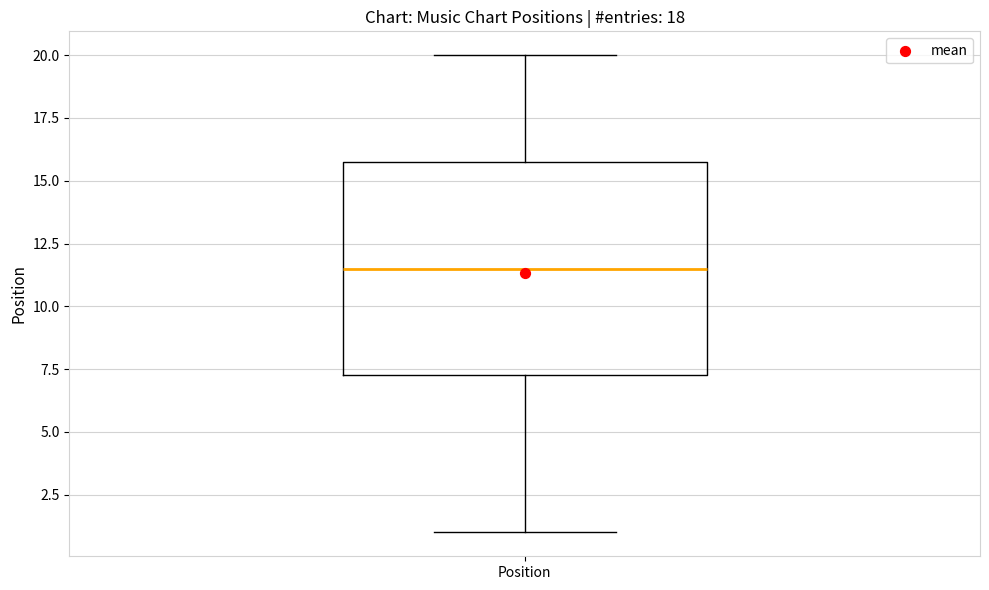

Transcribe this box plot: give where the median line is, the range the box spans, and where the two whiskers end, as read against the y-axis. The values are not printed on the chart, so give them approximately, as read against the axis.

median 11.5, box 7.5 to 16.0, whiskers 1.0 to 20.0